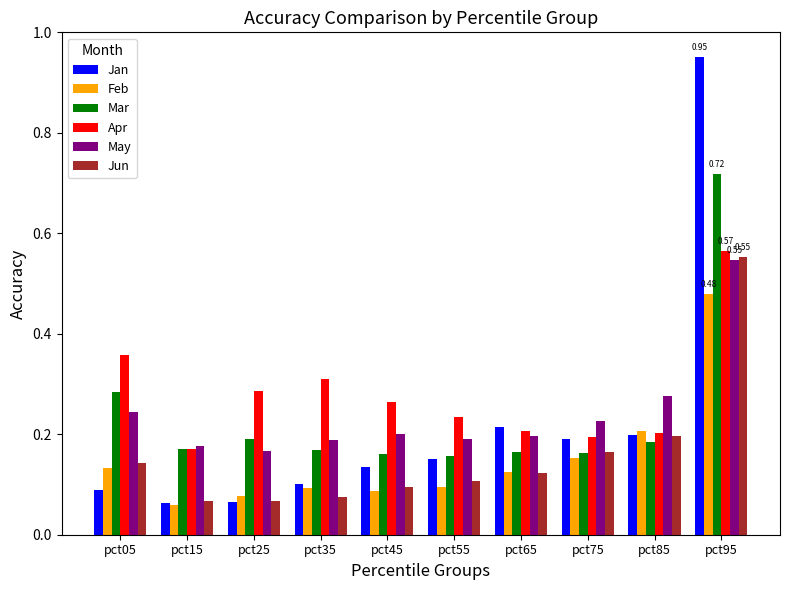

At which category is the sum across all series the highest?

pct95